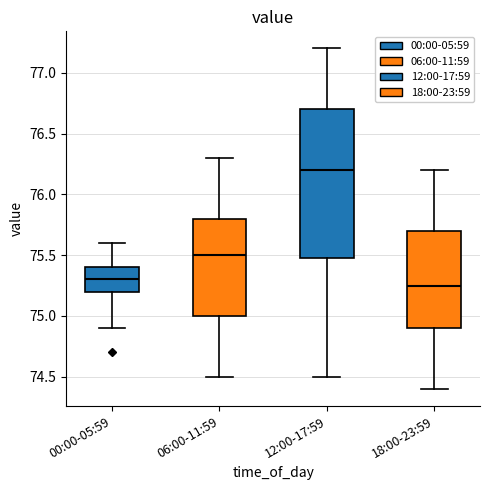

Where does the lower whisker of the box for 12:00-17:59 end on the y-axis? The values are not printed on the chart, so give them approximately, as read against the axis.

74.50